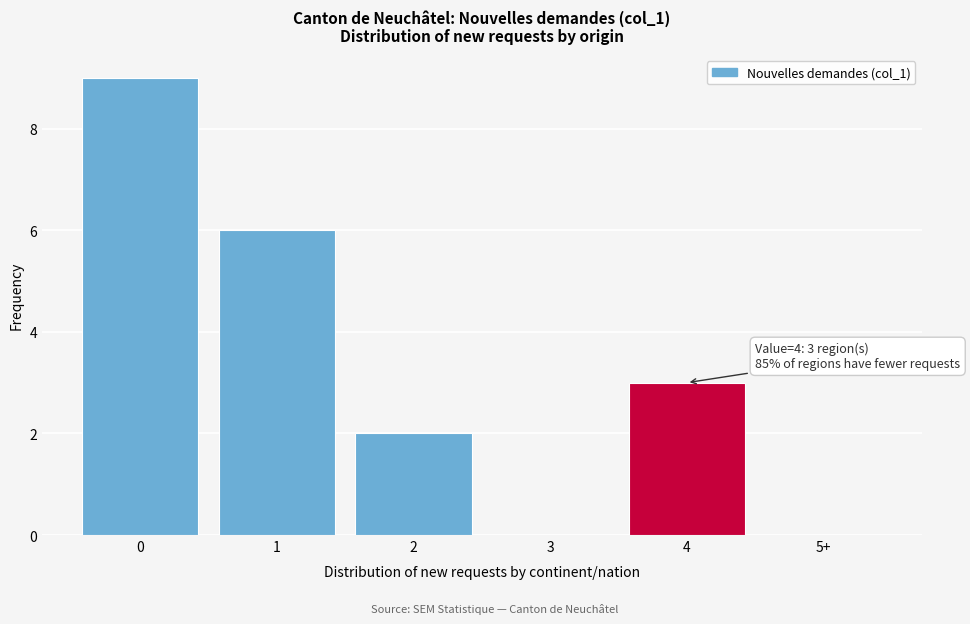

Reading left to right, extract all data points from this chart.

0=9	1=6	2=2	3=0	4=3	5+=0